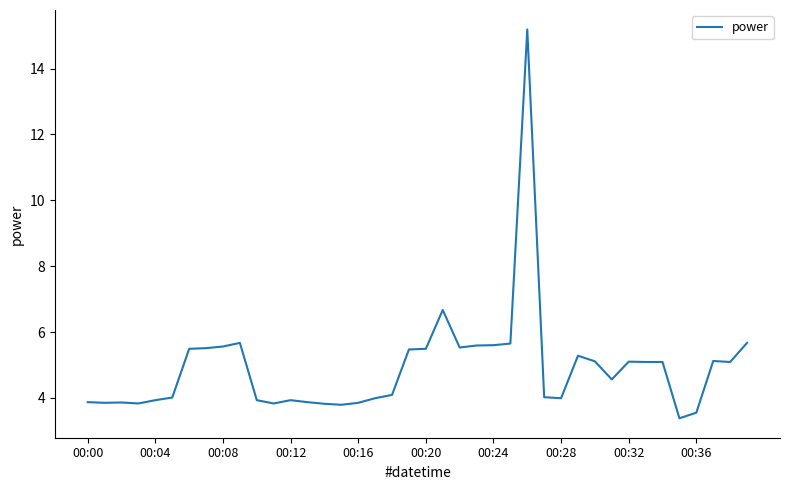

What is the greatest value displayed?

15.2